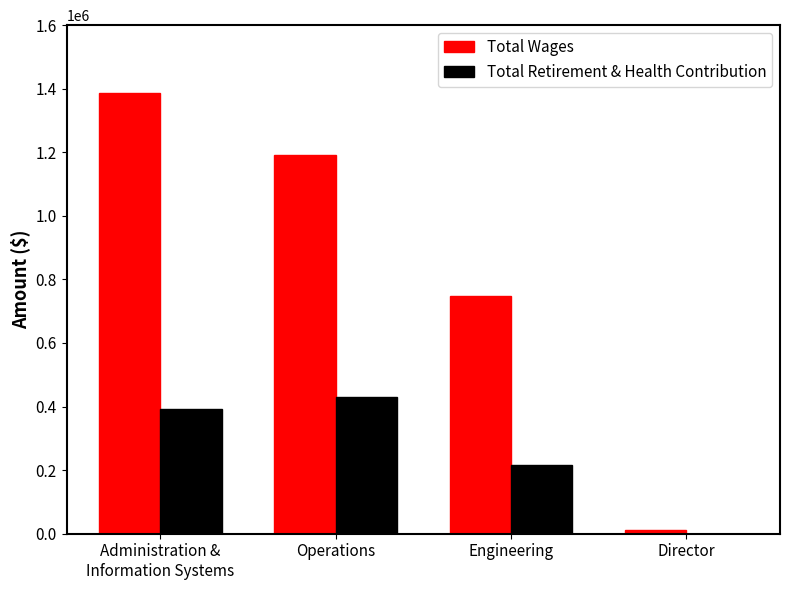

Reading right to left, list all the values displayed in this chart.

Total Wages: Director=10290	Engineering=749236	Operations=1192901	Administration &
Information Systems=1387616
Total Retirement & Health Contribution: Director=0	Engineering=215985	Operations=430631	Administration &
Information Systems=392797